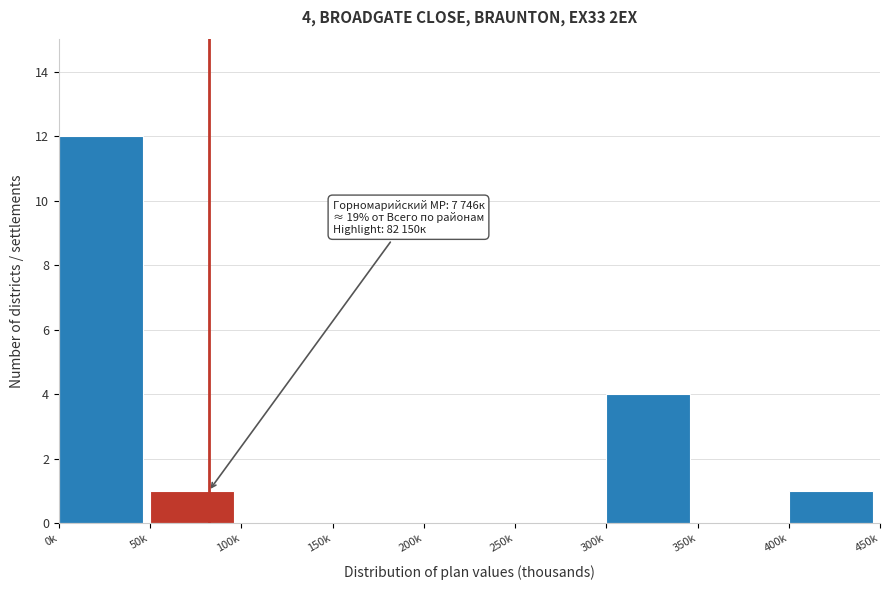

Reading left to right, list all the values displayed in this chart.

0k=12	50k=1	100k=0	150k=0	200k=0	250k=0	300k=4	350k=0	400k=1